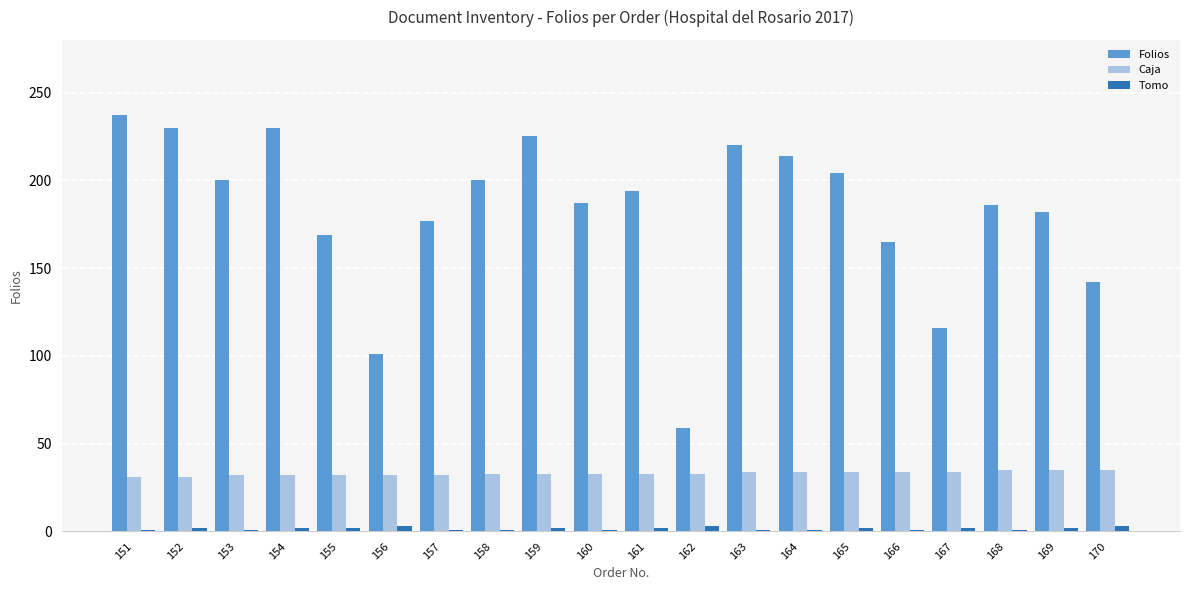

How many data points does each series have?

20